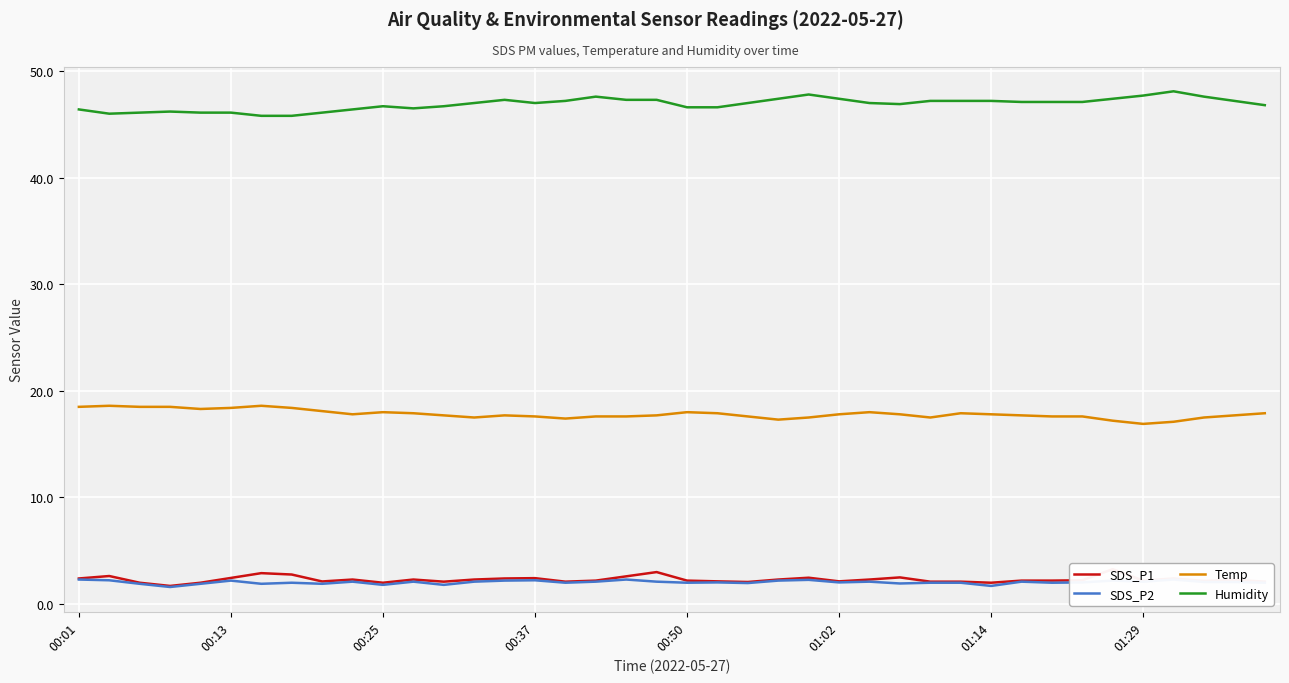

True or false: Temp and Humidity intersect in this chart.

False